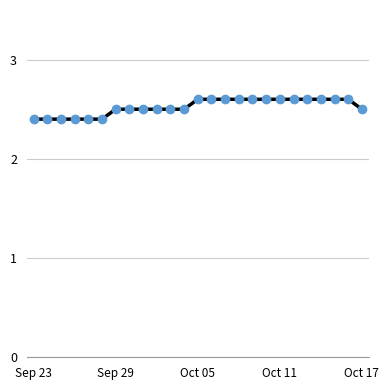

What is the smallest value displayed?

2.4